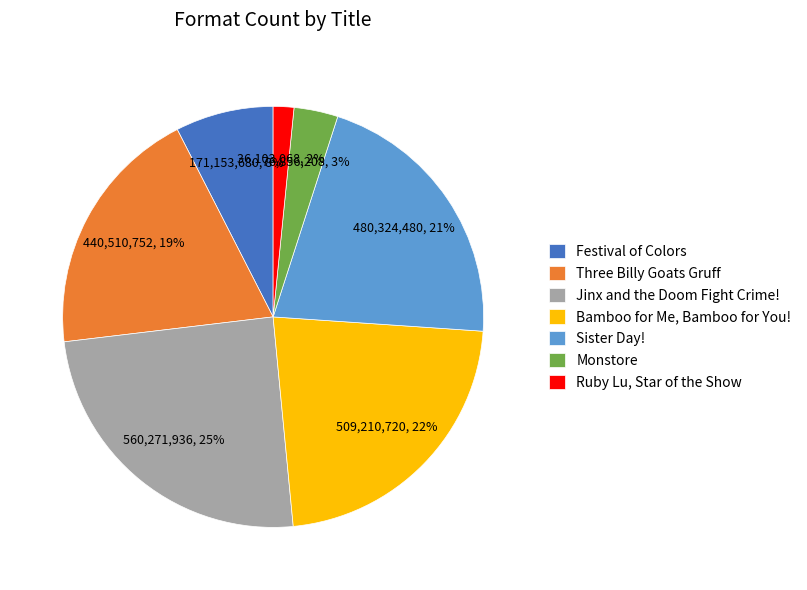

Between Three Billy Goats Gruff and Ruby Lu, Star of the Show, which is larger?

Three Billy Goats Gruff